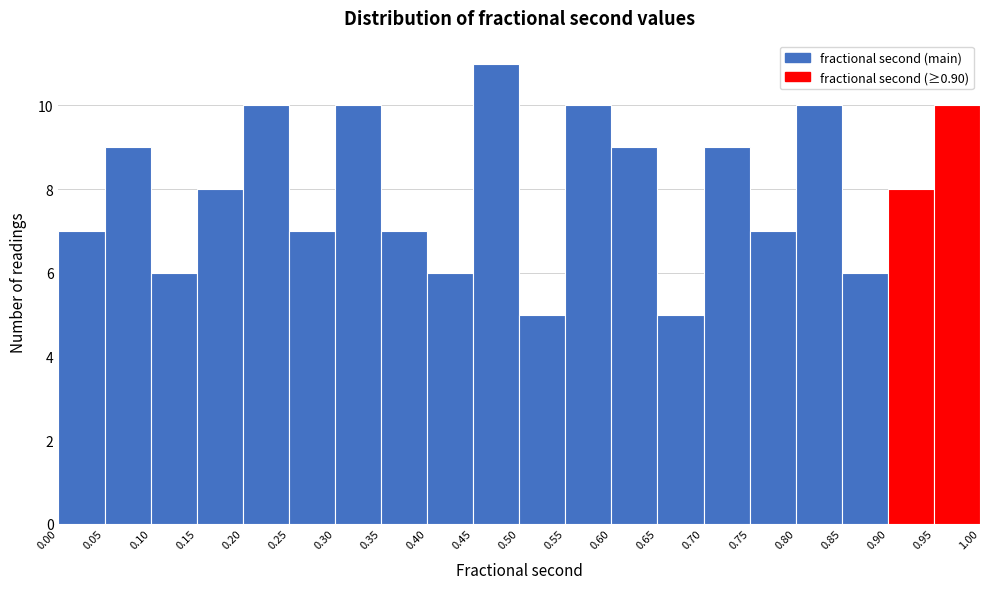

Which range on the x-axis has the tallest bar?

0.45 to 0.50